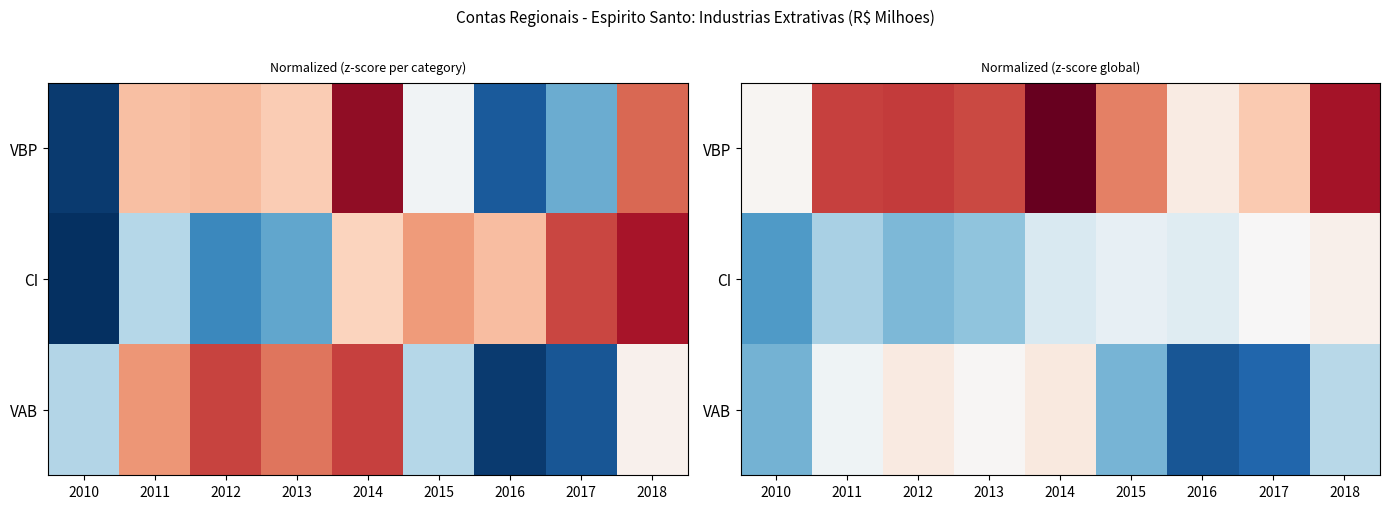

What is the total value across all series at 2017?

-1.1